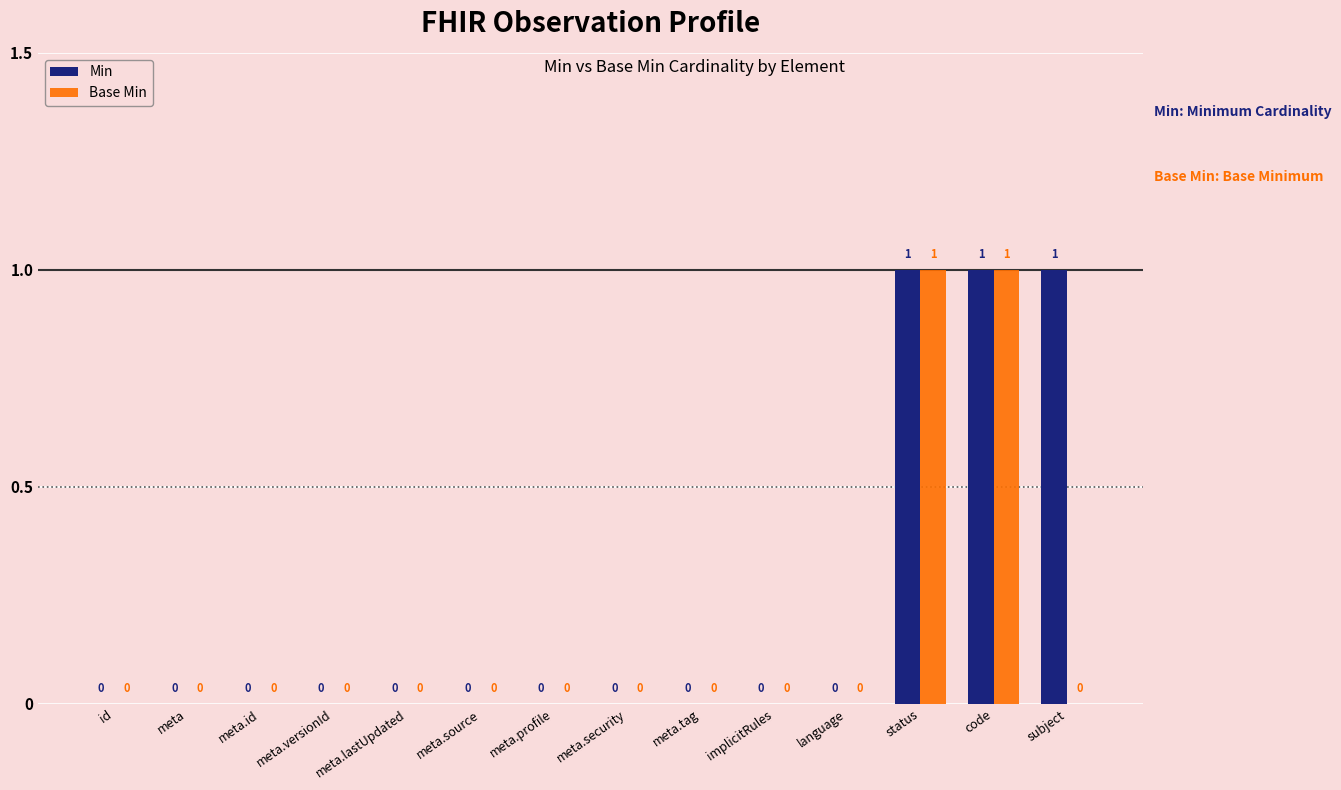

How many Base Min values are between 0 and 1?

14